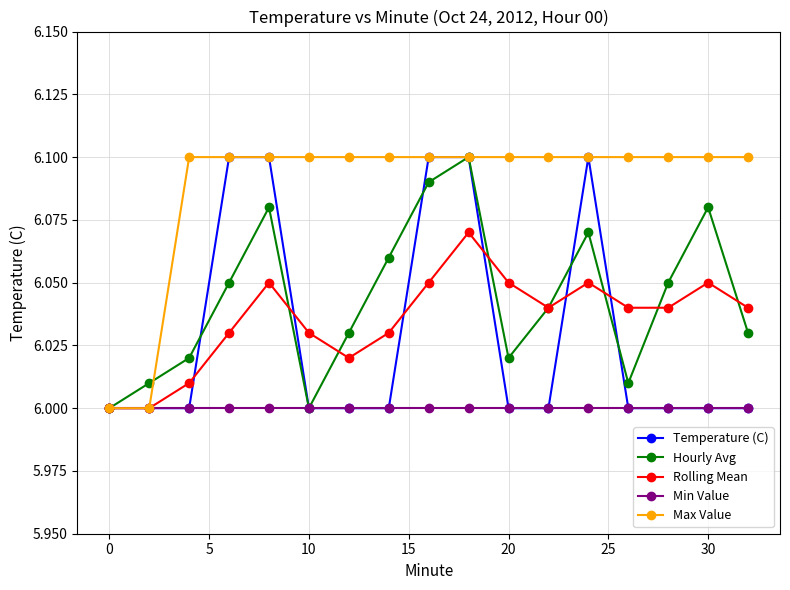

Which series has the largest total across all categories?

Max Value